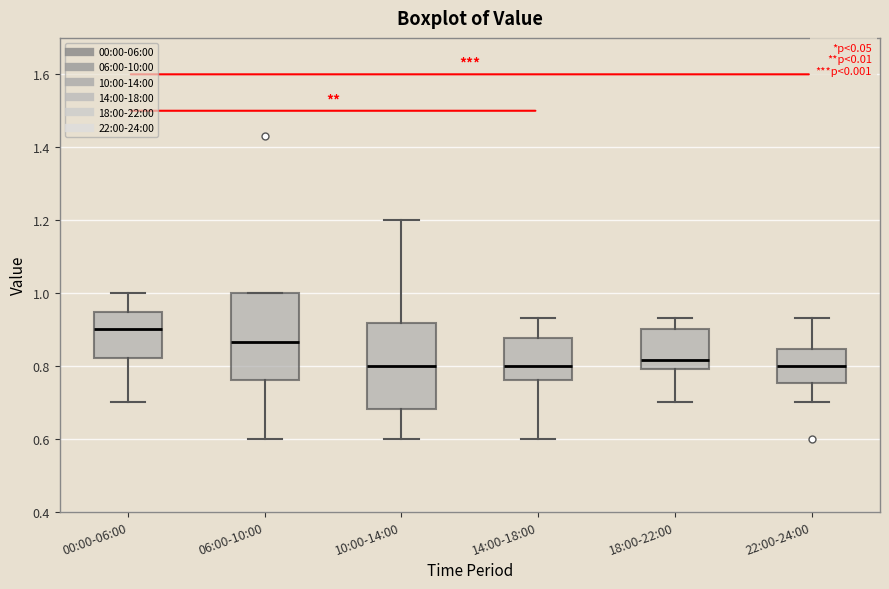

Reading left to right, transcribe this box plot: for each box, give where its median line is, the range the box spans, and where its two whiskers end, as read against the y-axis. The values are not printed on the chart, so give them approximately, as read against the axis.

00:00-06:00: median 0.90, box 0.82 to 0.94, whiskers 0.70 to 1.00
06:00-10:00: median 0.86, box 0.76 to 1.00, whiskers 0.60 to 1.00
10:00-14:00: median 0.80, box 0.68 to 0.92, whiskers 0.60 to 1.20
14:00-18:00: median 0.80, box 0.76 to 0.88, whiskers 0.60 to 0.94
18:00-22:00: median 0.82, box 0.80 to 0.90, whiskers 0.70 to 0.94
22:00-24:00: median 0.80, box 0.76 to 0.84, whiskers 0.70 to 0.94